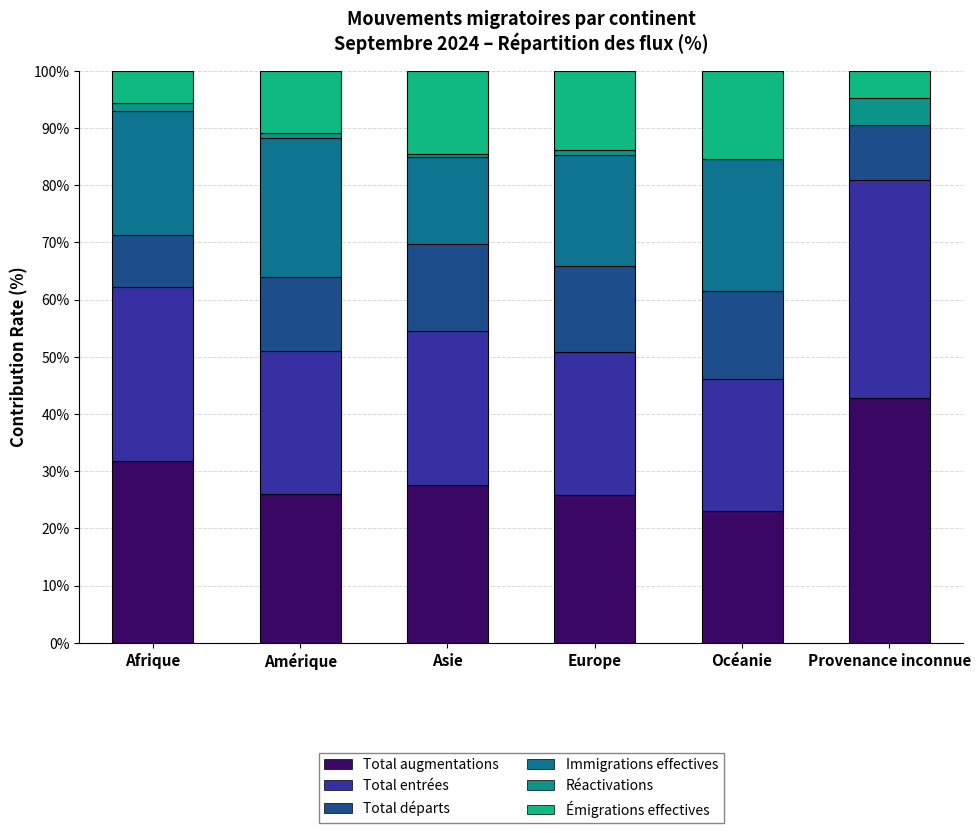

What is the average value of the Total augmentations series?

29.5